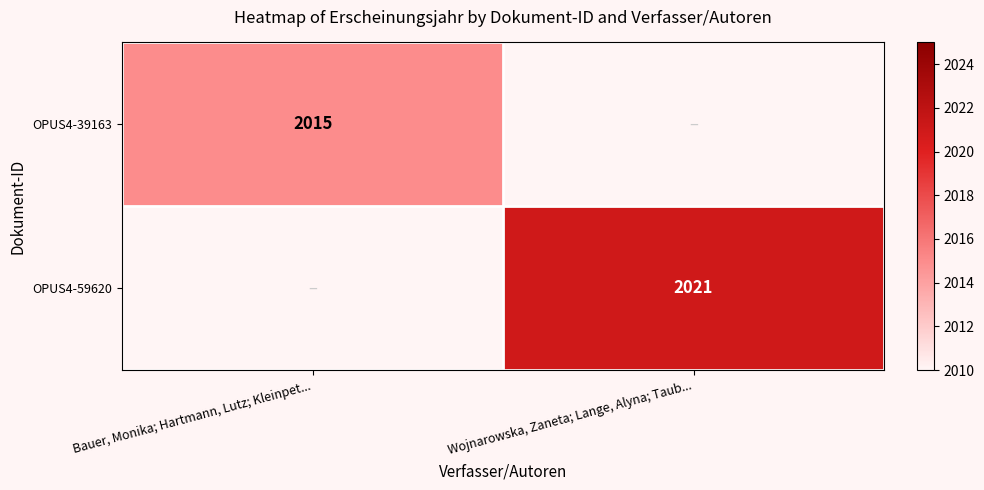

Is it true that OPUS4-39163 equals 2015 at Bauer, Monika; Hartmann, Lutz; Kleinpet...?

True